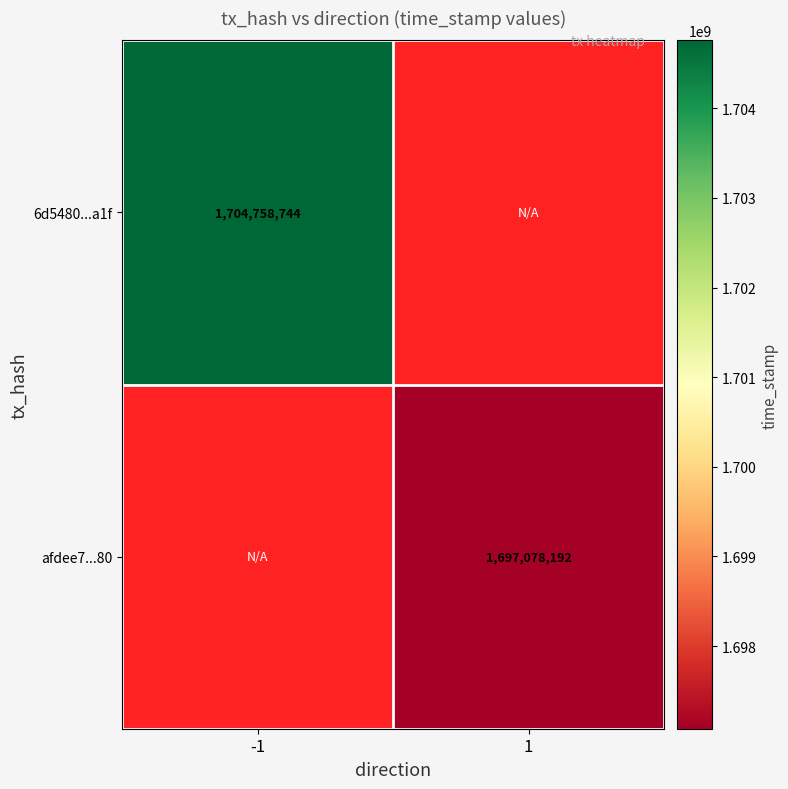

True or false: afdee7...80 has a value of 2717735218 at 1.

False